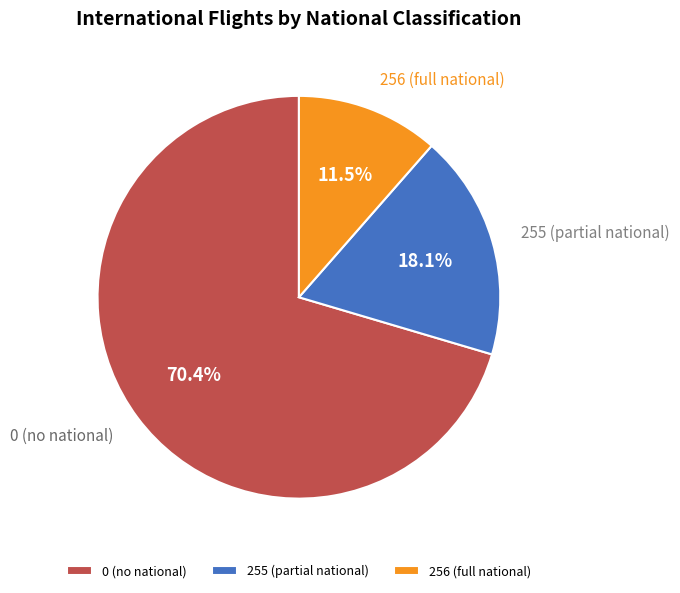

What is the ratio of the value at 0 (no national) to the value at 256 (full national)?

6.1